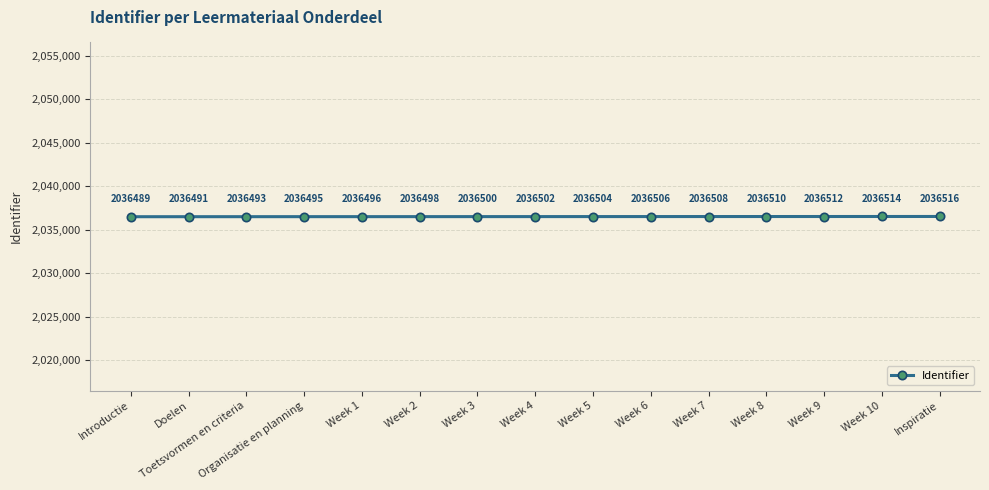

Which has a higher value, Week 3 or Doelen?

Week 3